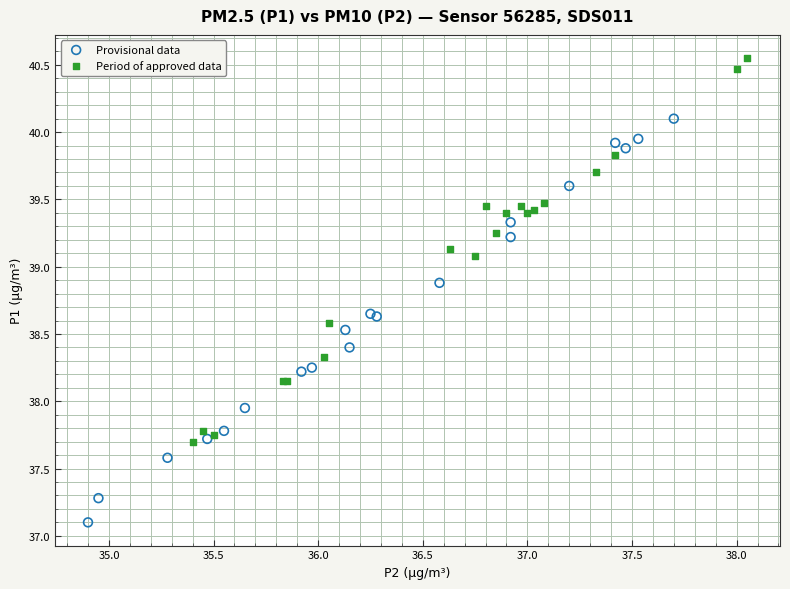

Which series reaches the minimum Y coordinate?

Provisional data